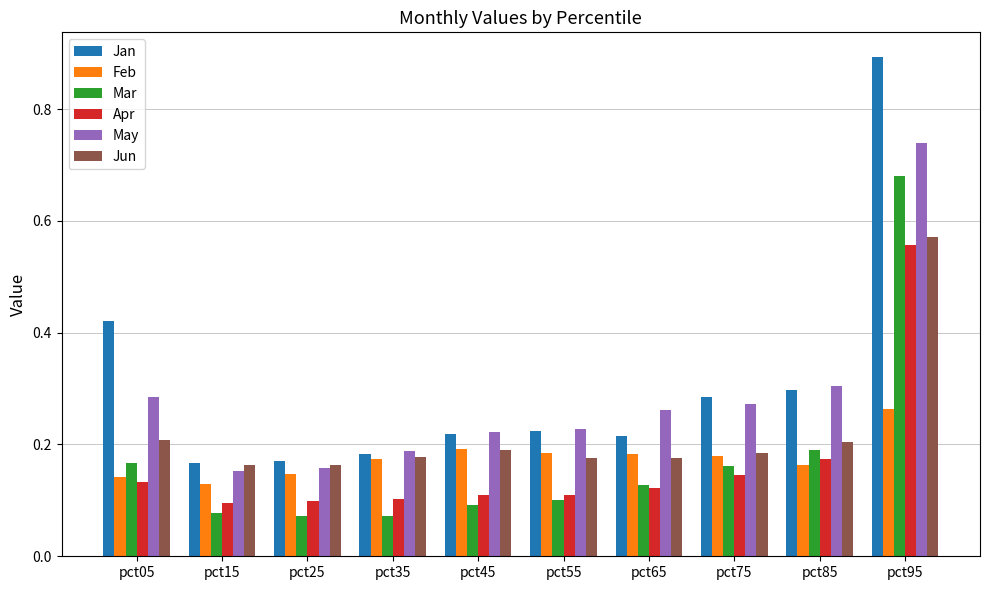

What is the difference between the maximum and minimum values in the Apr series?

0.5